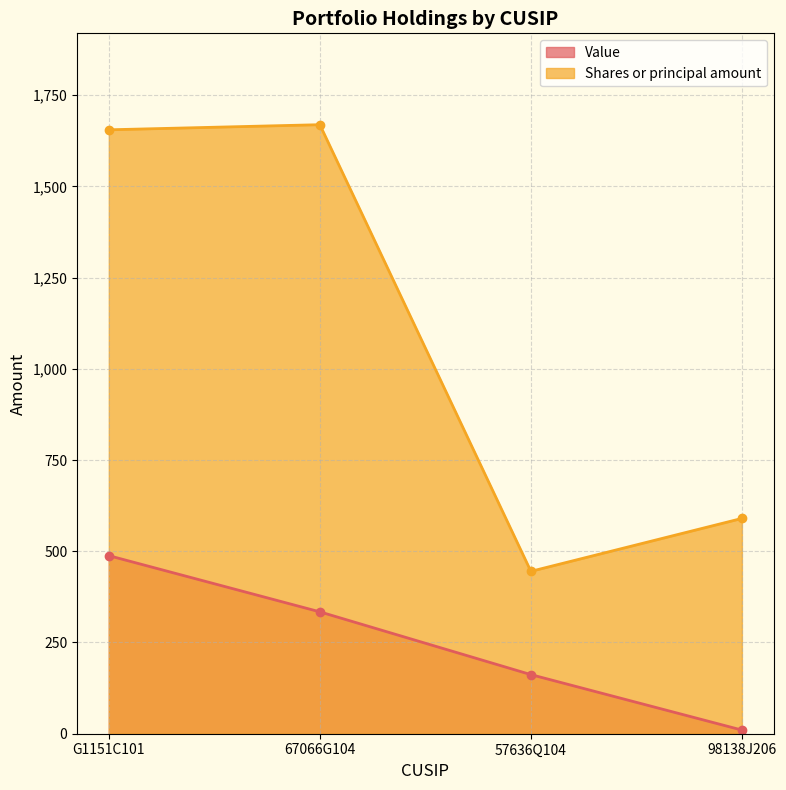

What are all the series names shown in the legend?

Value, Shares or principal amount